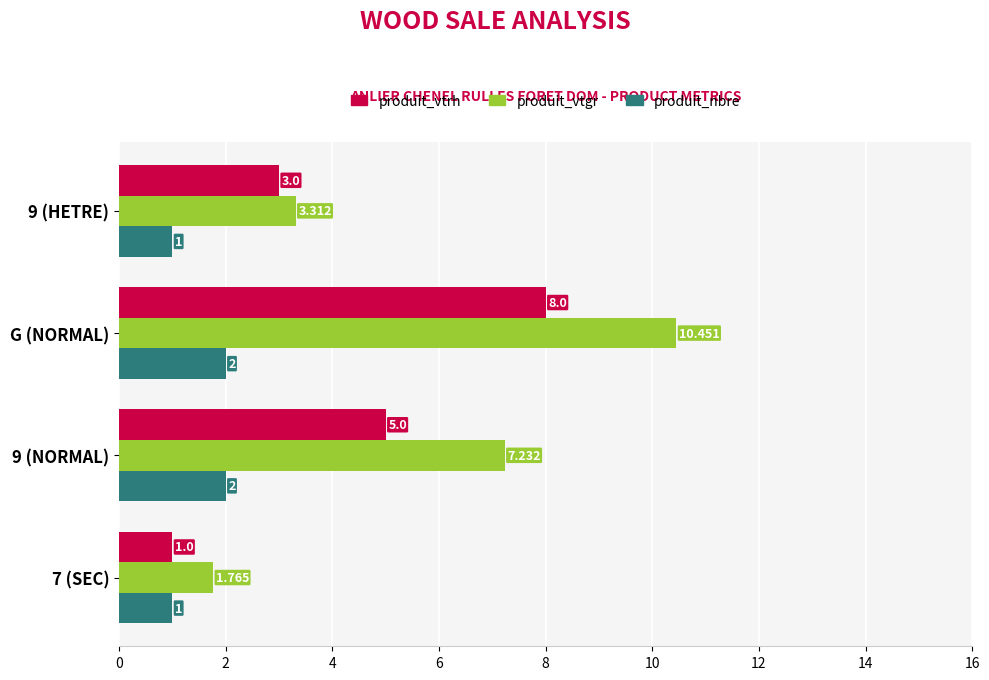

Which series has the widest spread of values?

produit_vtgr